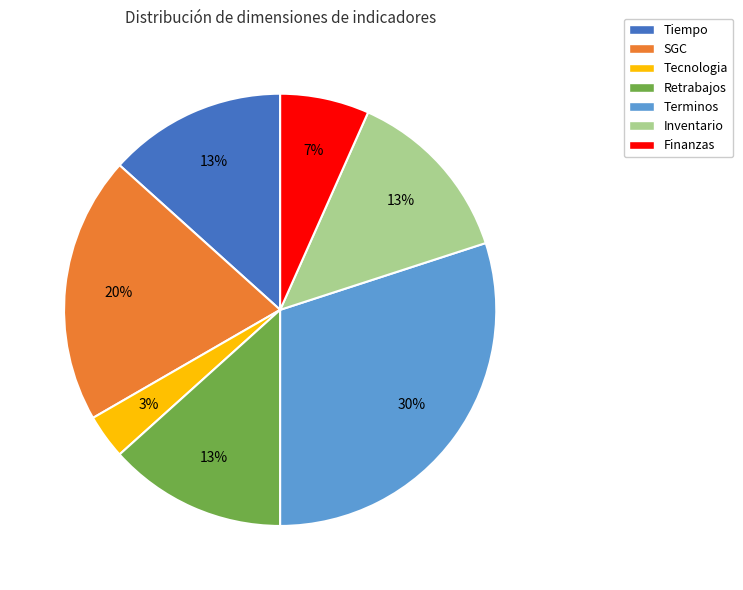

Which slice is the smallest?

Tecnologia